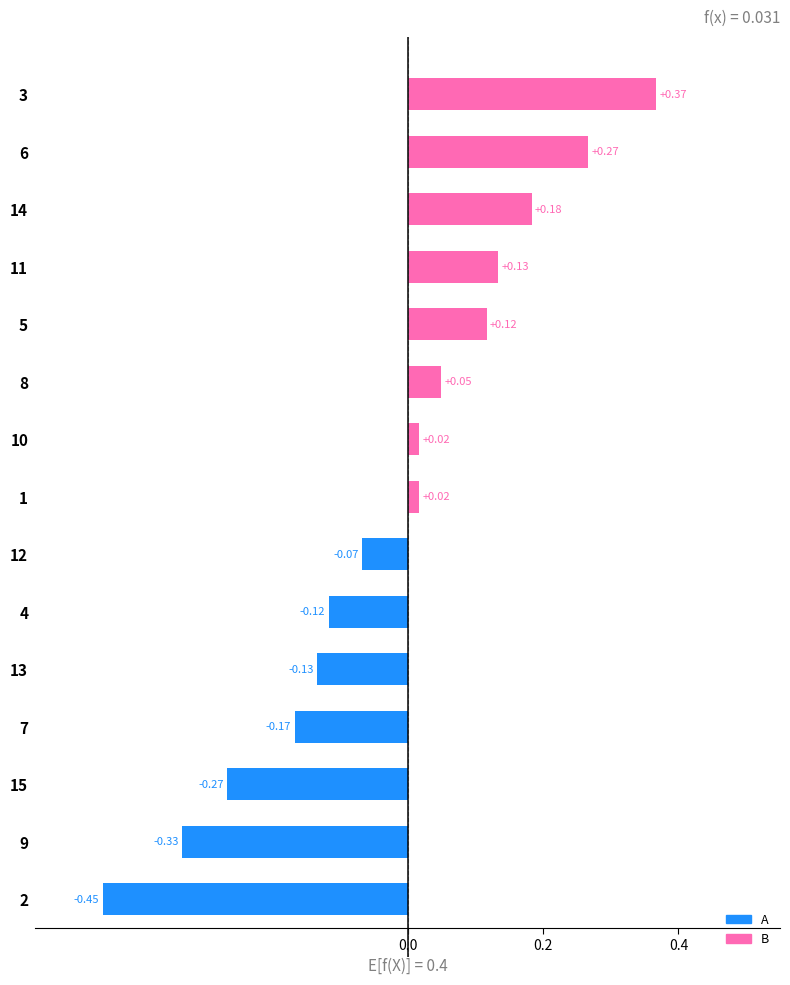

What is the sum of all values?

-0.4